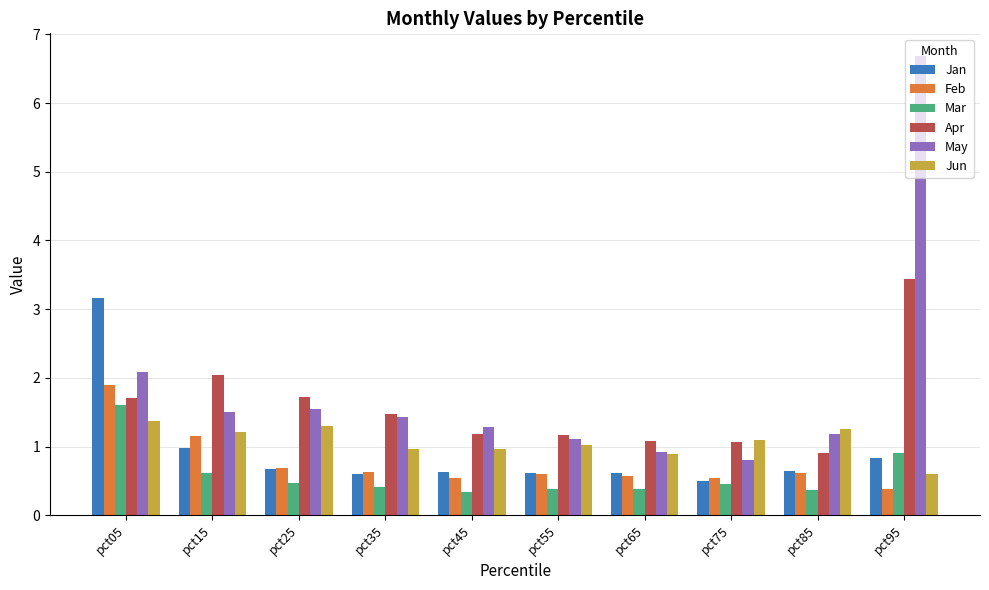

What is the sum of the May values at pct25 and pct05?

3.6